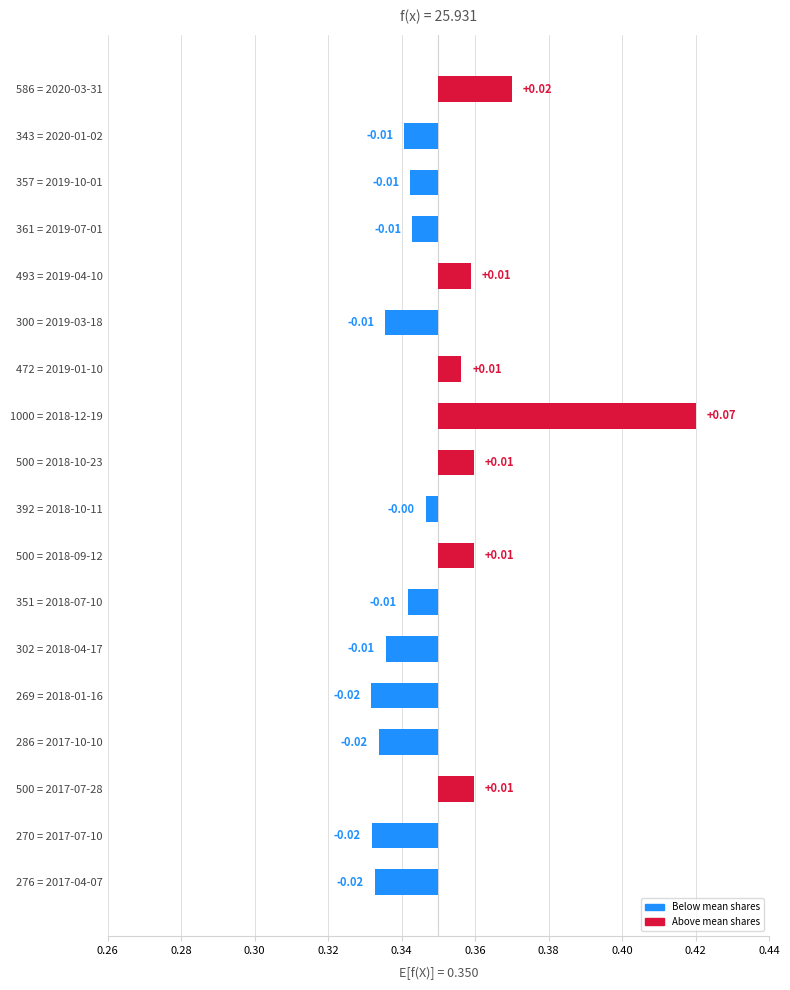

Reading left to right, transcribe all the data shown in this chart.

0.0	-0.0	-0.0	-0.0	0.0	-0.0	0.0	0.1	0.0	-0.0	0.0	-0.0	-0.0	-0.0	-0.0	0.0	-0.0	-0.0